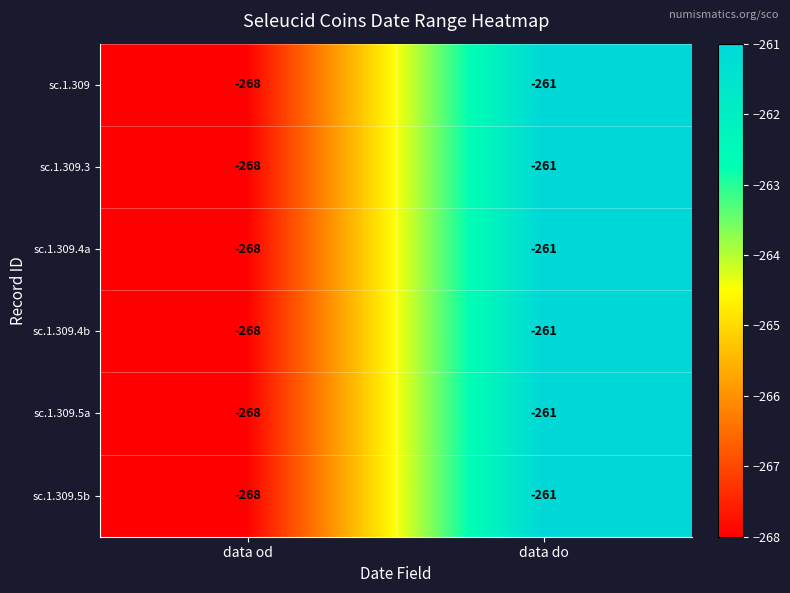

What is the sum of the sc.1.309.3 values at data od and data do?

-529